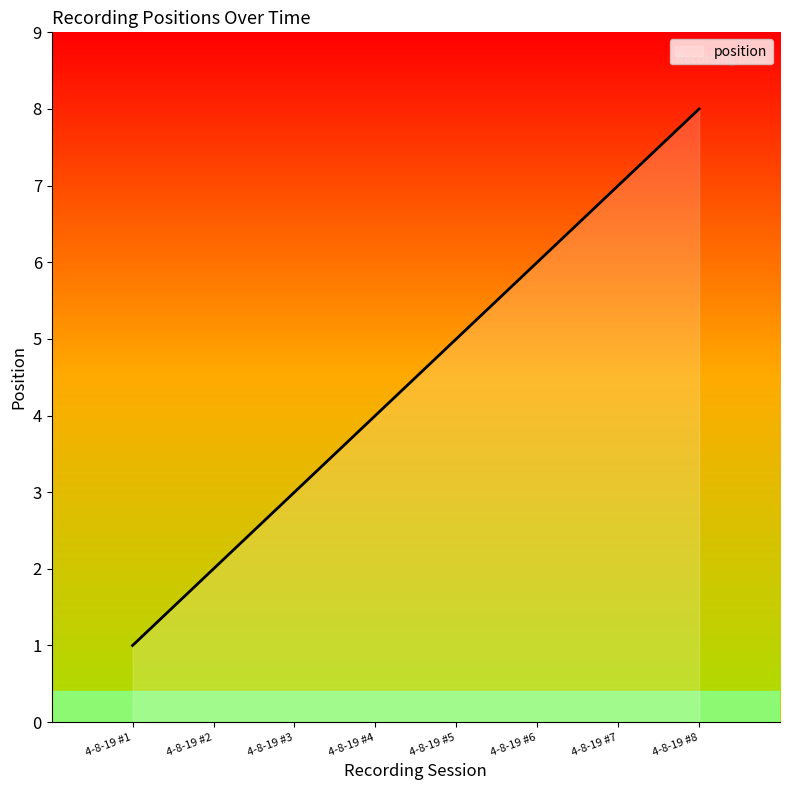

Rank the categories by value from lowest to highest.

4-8-19 #1, 4-8-19 #2, 4-8-19 #3, 4-8-19 #4, 4-8-19 #5, 4-8-19 #6, 4-8-19 #7, 4-8-19 #8